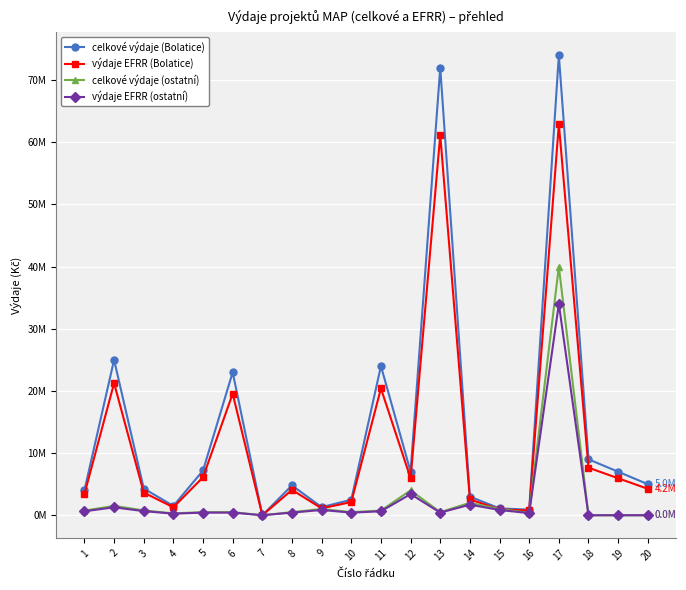

What is the average value of the výdaje EFRR (ostatní) series?

2336650